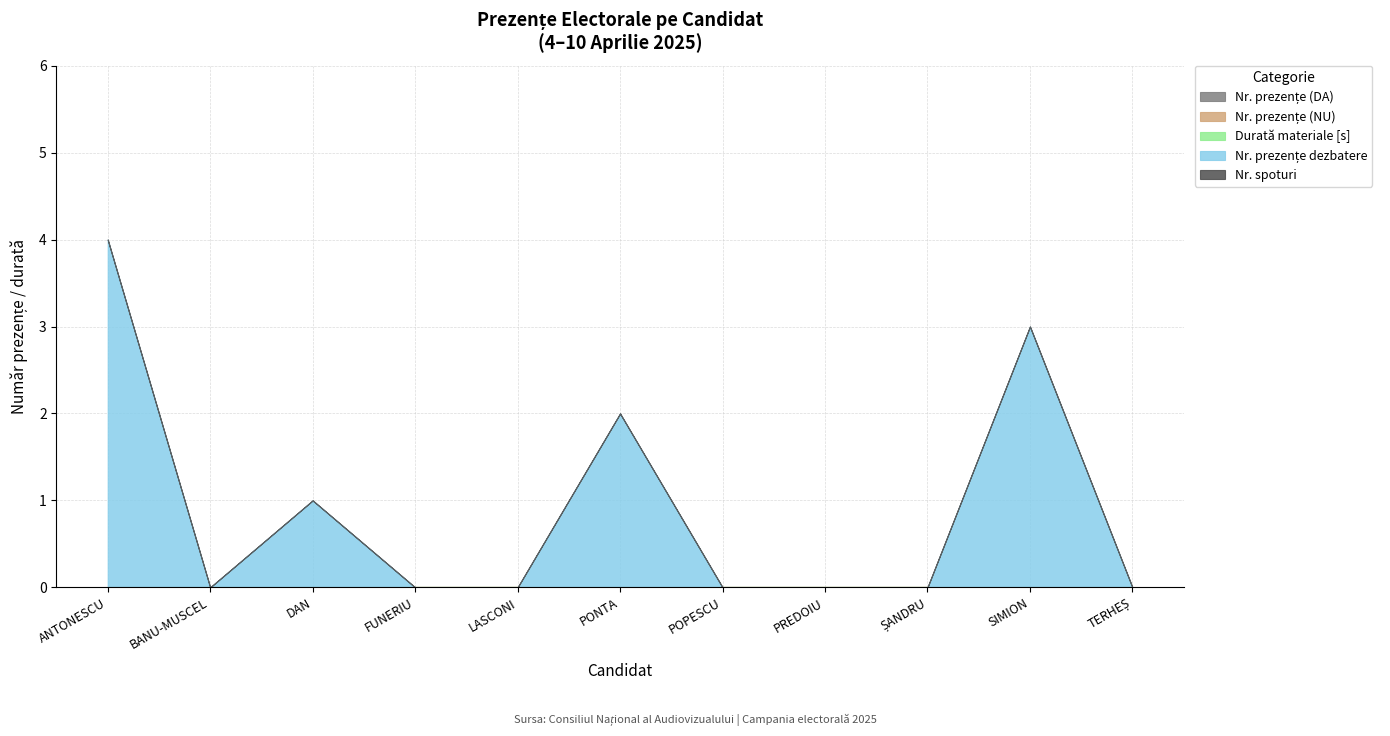

Is the value of Nr. prezențe (NU) at TERHEȘ CRISTIAN-VASILE greater than the value of Durată materiale [s] at BANU-MUSCEL JOHN-ION?

No